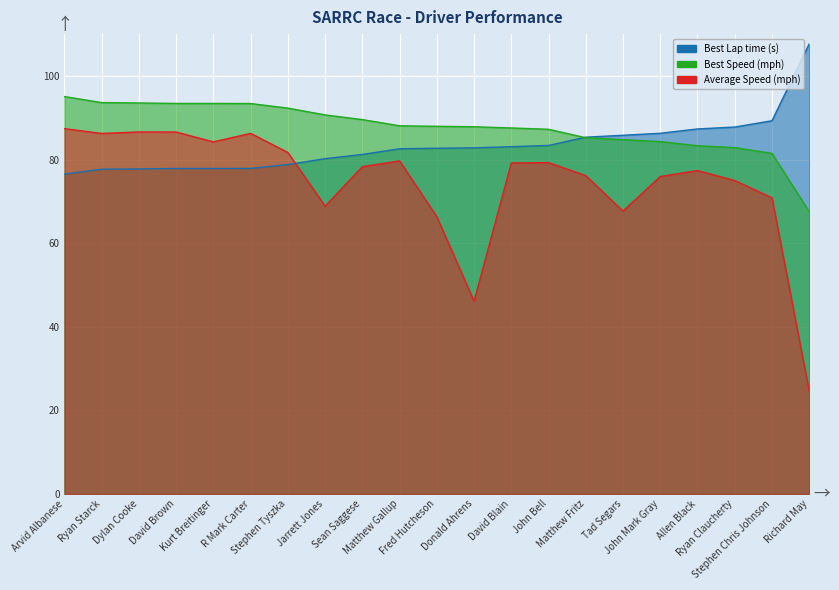

How many data points in Average Speed are above 78?

11